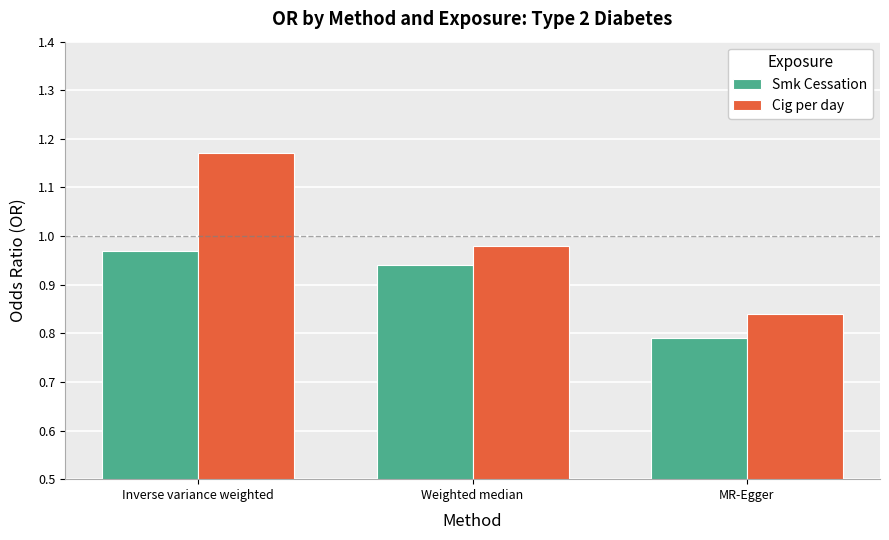

What is the sum of the Cig per day values at MR-Egger and Inverse variance weighted?

2.0